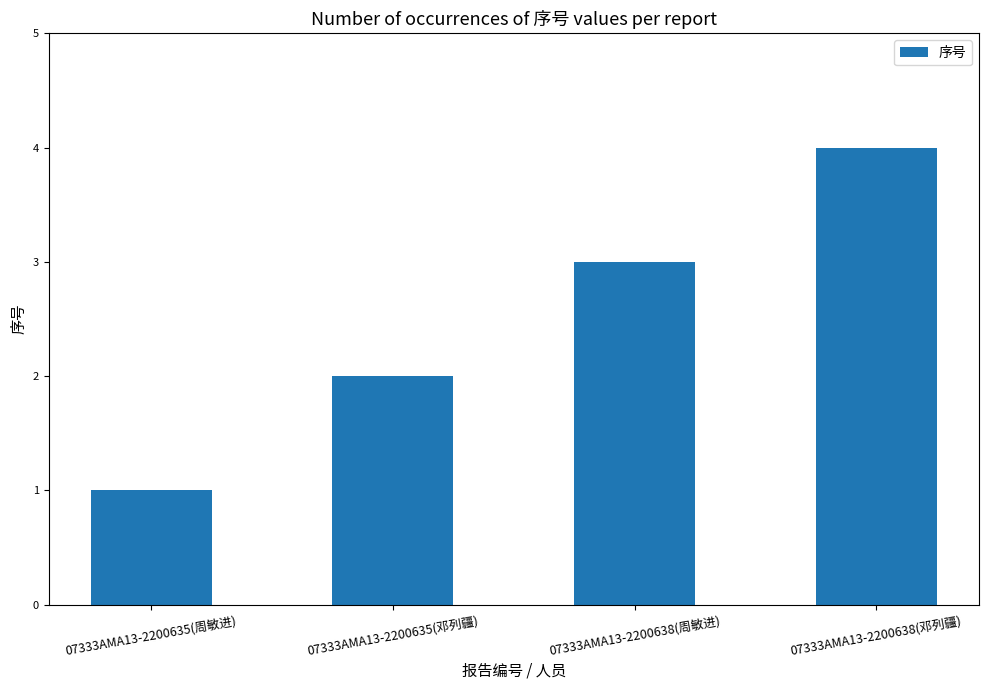

What is the difference between the maximum and minimum values?

3